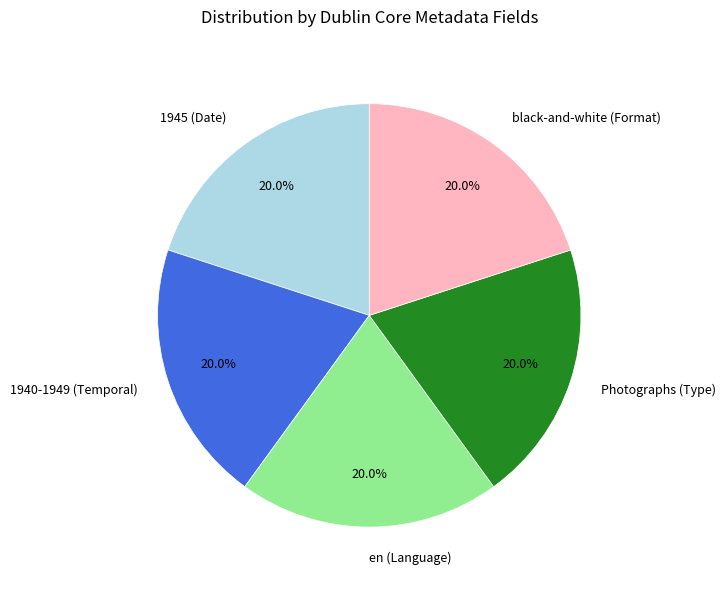

Combined, what portion of the pie is Photographs (Type) and 1945 (Date)?

40.0%